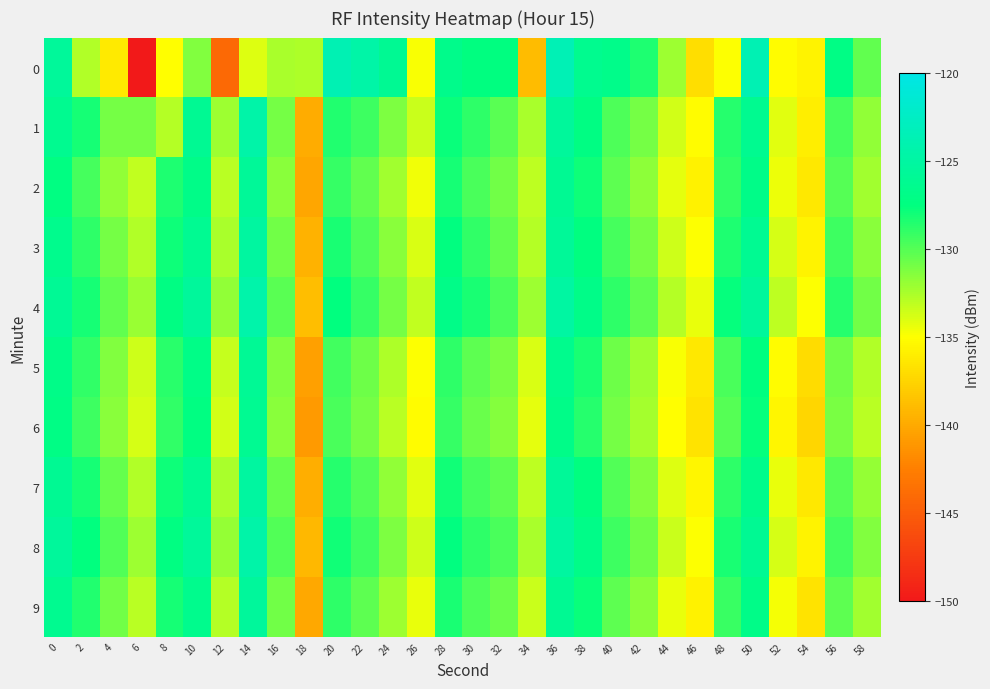

Reading right to left, extract all data points from this chart.

0: 58=-130.4	56=-127.1	54=-135.6	52=-135.2	50=-123.7	48=-134.9	46=-136.9	44=-132.2	42=-128.4	40=-126.8	38=-126.4	36=-123.5	34=-138.9	32=-127.4	30=-127.5	28=-126.6	26=-134.8	24=-126.0	22=-124.6	20=-123.7	18=-132.6	16=-132.5	14=-134.0	12=-144.1	10=-131.3	8=-135.0	6=-150.3	4=-136.2	2=-132.7	0=-125.5
1: 58=-131.8	56=-129.5	54=-136.0	52=-134.1	50=-126.3	48=-128.6	46=-135.2	44=-133.7	42=-131.0	40=-129.8	38=-127.2	36=-125.4	34=-132.5	32=-130.1	30=-128.9	28=-127.8	26=-133.4	24=-131.2	22=-129.3	20=-128.5	18=-139.9	16=-131.0	14=-124.5	12=-132.1	10=-126.0	8=-132.9	6=-131.0	4=-130.9	2=-128.2	0=-126.2
2: 58=-132.2	56=-130.0	54=-136.3	52=-134.5	50=-126.8	48=-129.0	46=-135.8	44=-134.2	42=-131.7	40=-130.3	38=-127.9	36=-126.0	34=-133.1	32=-130.8	30=-129.7	28=-128.2	26=-134.6	24=-132.3	22=-130.4	20=-129.1	18=-140.2	16=-131.5	14=-125.7	12=-133.0	10=-126.9	8=-128.4	6=-133.2	4=-131.8	2=-129.5	0=-127.3
3: 58=-131.5	56=-129.3	54=-135.7	52=-133.8	50=-126.1	48=-128.4	46=-135.0	44=-133.5	42=-130.9	40=-129.6	38=-127.5	36=-125.7	34=-132.8	32=-130.4	30=-129.0	28=-127.5	26=-133.9	24=-131.6	22=-129.8	20=-128.3	18=-139.5	16=-130.8	14=-125.1	12=-132.5	10=-126.2	8=-127.9	6=-132.7	4=-131.0	2=-128.8	0=-126.5
4: 58=-130.8	56=-128.6	54=-135.0	52=-133.1	50=-125.4	48=-127.7	46=-134.3	44=-132.8	42=-130.2	40=-128.9	38=-126.8	36=-125.0	34=-132.1	32=-129.7	30=-128.3	28=-126.8	26=-133.2	24=-130.9	22=-129.1	20=-127.6	18=-138.8	16=-130.1	14=-124.4	12=-131.8	10=-125.5	8=-127.2	6=-132.0	4=-130.4	2=-128.1	0=-125.9
5: 58=-132.7	56=-130.8	54=-137.1	52=-135.2	50=-127.4	48=-129.7	46=-136.3	44=-134.8	42=-132.1	40=-130.7	38=-128.3	36=-126.5	34=-133.9	32=-131.1	30=-130.3	28=-128.8	26=-134.9	24=-132.6	22=-130.7	20=-129.4	18=-140.6	16=-131.3	14=-125.9	12=-133.3	10=-127.0	8=-128.7	6=-133.5	4=-131.3	2=-129.0	0=-126.8
6: 58=-133.0	56=-131.1	54=-137.4	52=-135.5	50=-127.7	48=-130.0	46=-136.6	44=-135.1	42=-132.4	40=-131.0	38=-128.6	36=-126.8	34=-134.2	32=-131.4	30=-130.6	28=-129.1	26=-135.2	24=-132.9	22=-131.0	20=-129.7	18=-140.9	16=-131.6	14=-126.2	12=-133.6	10=-127.3	8=-129.0	6=-133.8	4=-131.6	2=-129.3	0=-127.1
7: 58=-131.9	56=-130.0	54=-136.3	52=-134.4	50=-126.6	48=-128.9	46=-135.5	44=-134.0	42=-131.3	40=-129.9	38=-127.5	36=-125.7	34=-133.1	32=-130.3	30=-129.5	28=-128.0	26=-134.1	24=-131.8	22=-129.9	20=-128.6	18=-139.8	16=-130.5	14=-125.1	12=-132.5	10=-126.2	8=-127.9	6=-132.7	4=-130.5	2=-128.2	0=-126.0
8: 58=-131.3	56=-129.4	54=-135.7	52=-133.8	50=-126.0	48=-128.3	46=-134.9	44=-133.4	42=-130.7	40=-129.3	38=-126.9	36=-125.1	34=-132.5	32=-129.7	30=-128.9	28=-127.4	26=-133.5	24=-131.2	22=-129.3	20=-128.0	18=-139.2	16=-129.9	14=-124.5	12=-131.9	10=-125.6	8=-127.3	6=-132.1	4=-129.9	2=-127.6	0=-125.4
9: 58=-132.2	56=-130.3	54=-136.6	52=-134.7	50=-126.9	48=-129.2	46=-135.8	44=-134.3	42=-131.6	40=-130.2	38=-127.8	36=-126.0	34=-133.4	32=-130.6	30=-129.8	28=-128.3	26=-134.4	24=-132.1	22=-130.2	20=-128.9	18=-140.1	16=-130.8	14=-125.4	12=-132.8	10=-126.5	8=-128.2	6=-133.0	4=-130.8	2=-128.5	0=-126.3